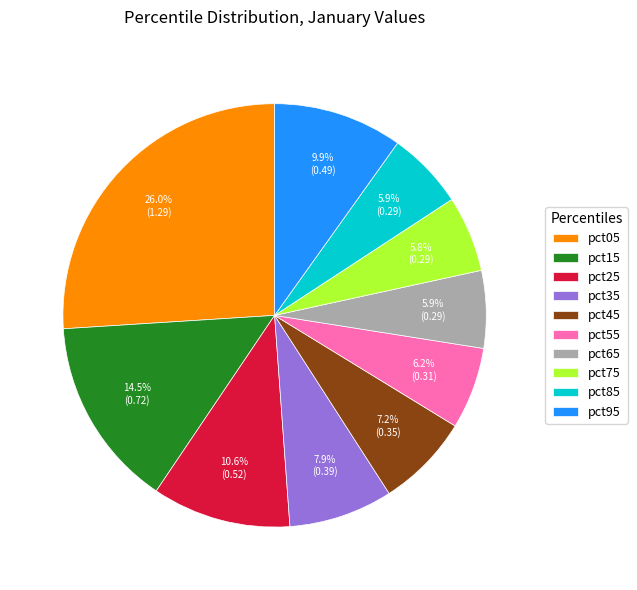

What percentage is the pct35 slice, to the nearest percent?

8%